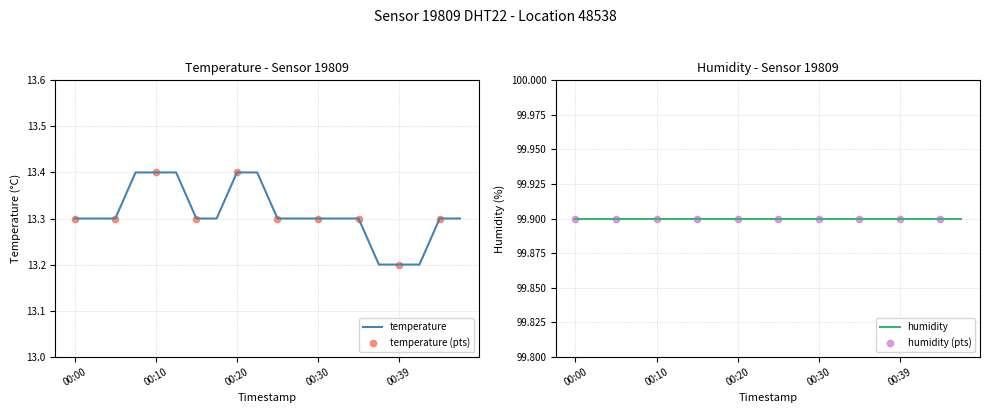

Between 00:37 and 00:39, which is larger?

00:37